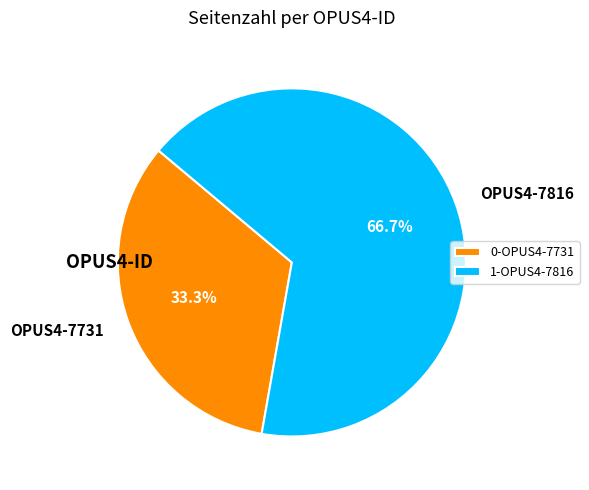

To the nearest percent, what is the average slice percentage?

50%